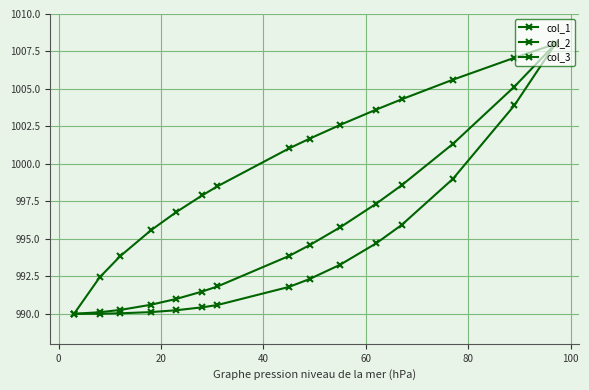

Is this an area chart (filled region under the line)?

No